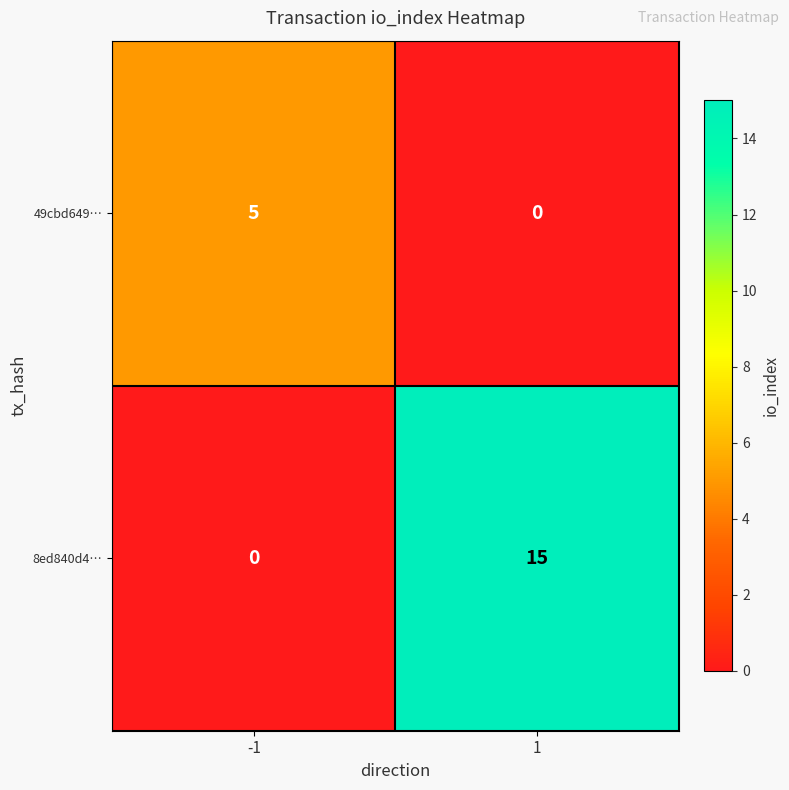

Between -1 and 1, which series saw the biggest shift?

8ed840d4…